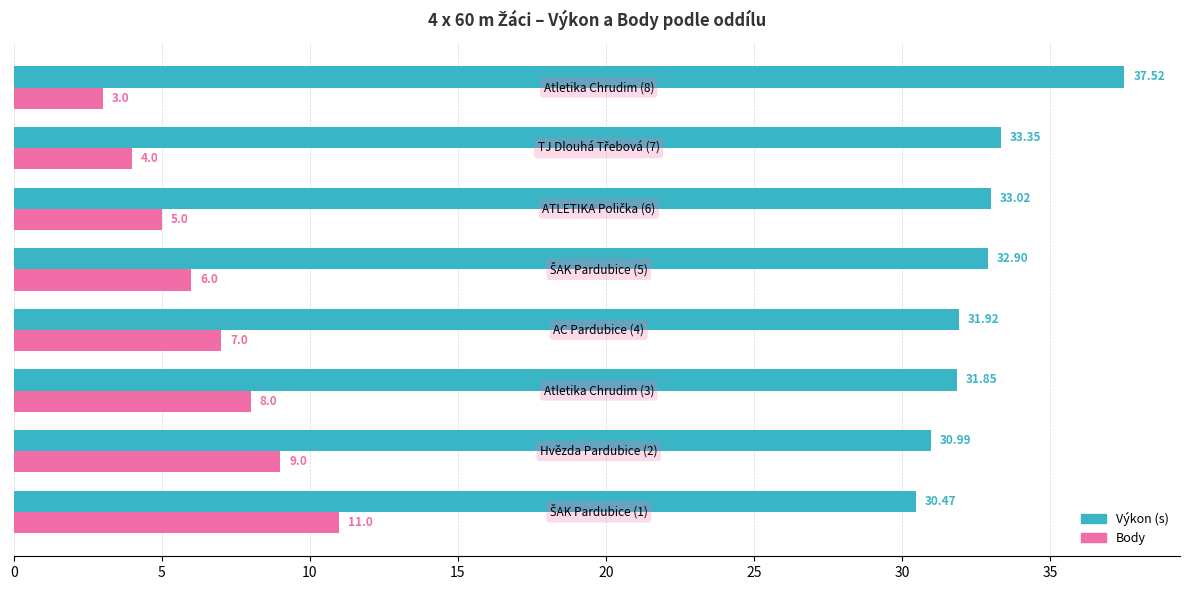

What is the sum of all Body values?

53.0